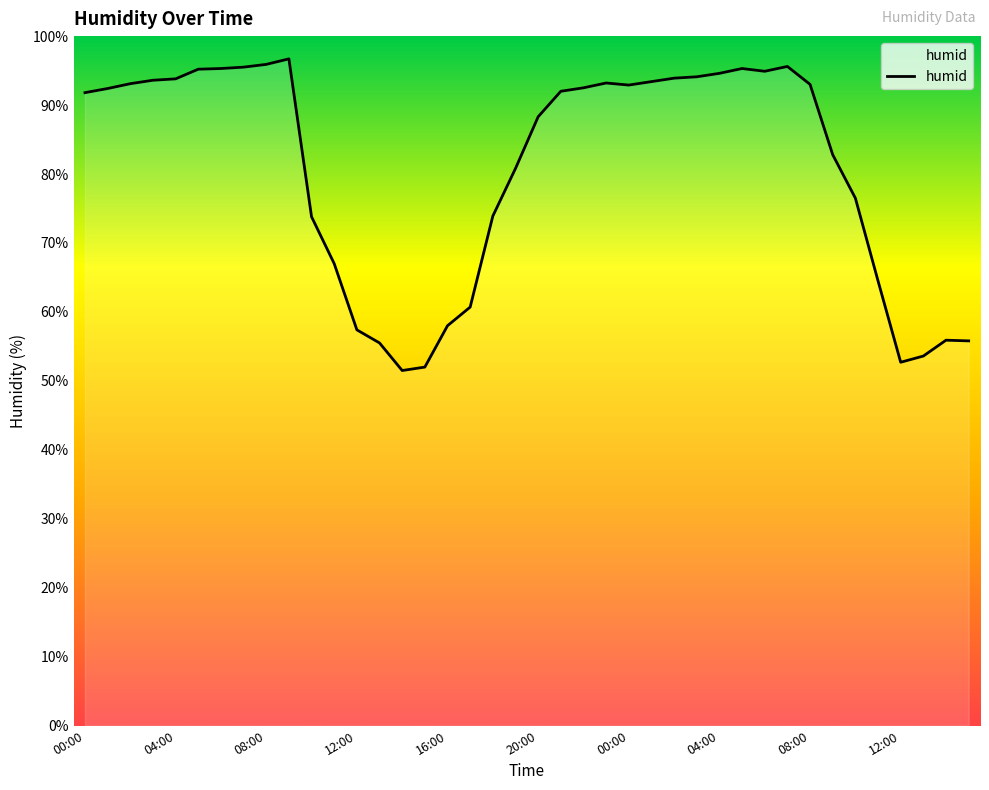

What is the smallest value displayed?

51.5